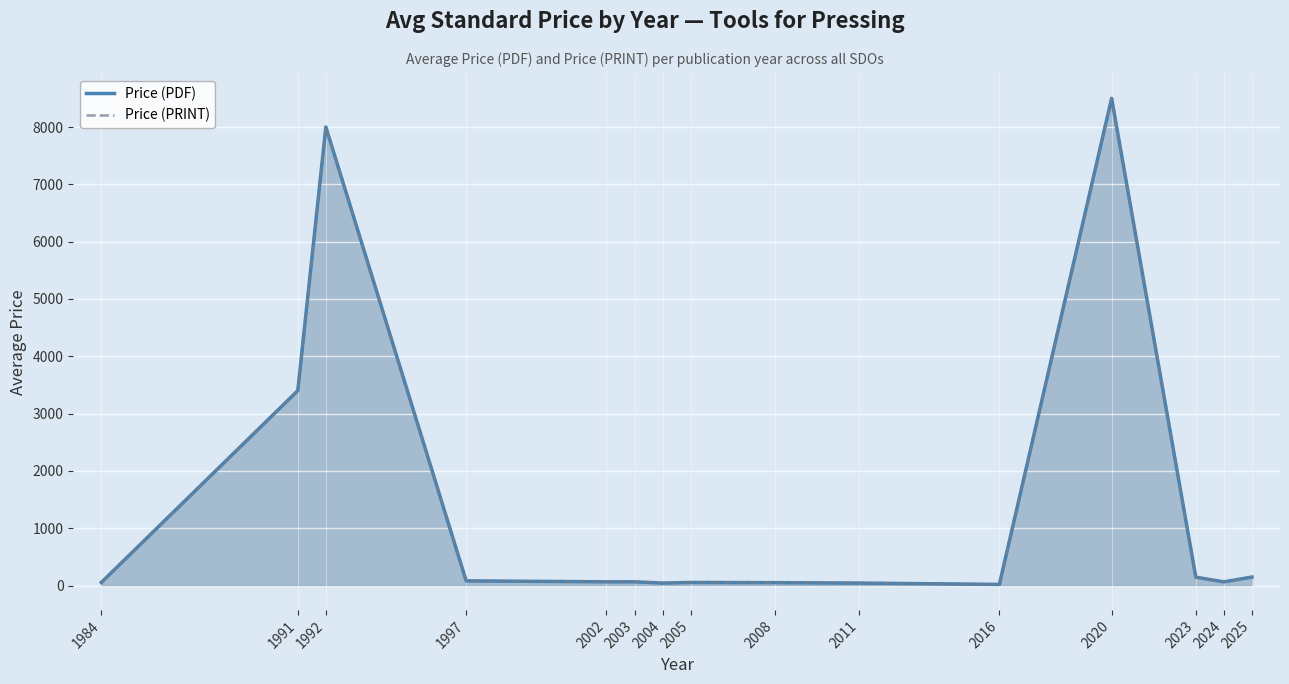

What is the difference between the Price (PDF) values at 2008 and 1992?

7949.7